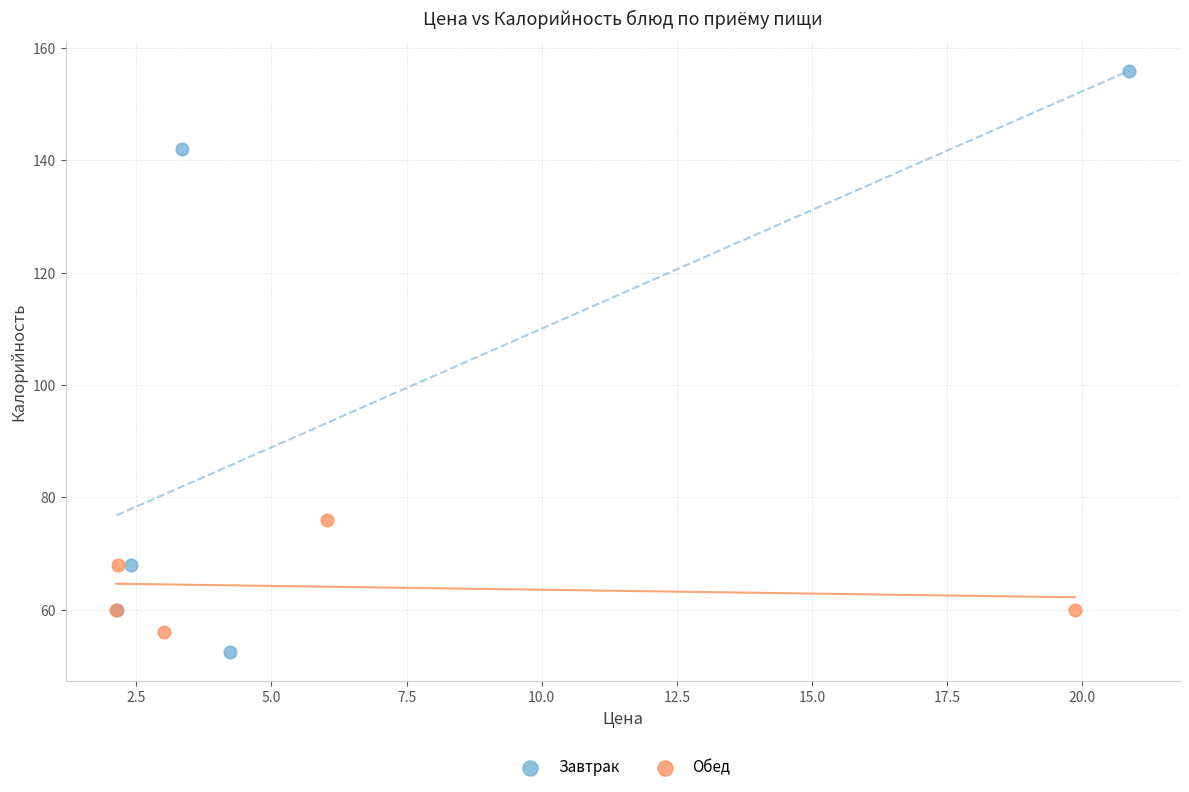

Which series has the widest spread of Y values?

Завтрак